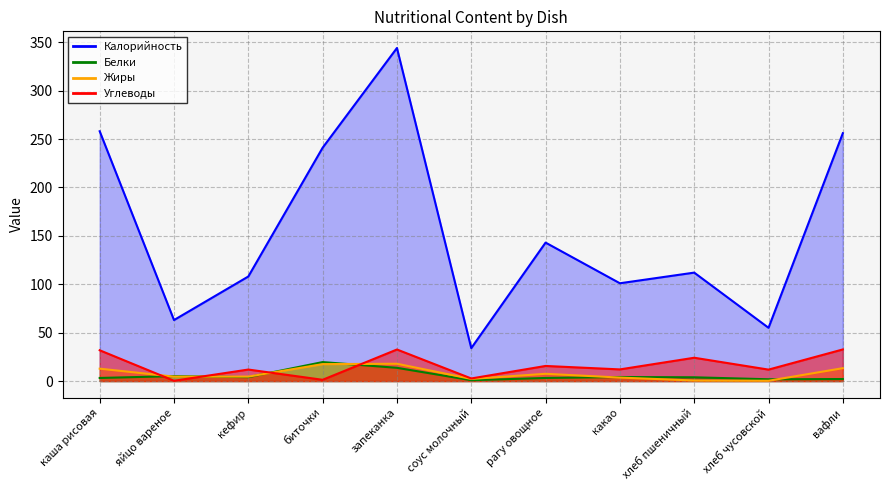

At соус молочный, list the series in order from smallest to largest.

Белки, Жиры, Углеводы, Калорийность